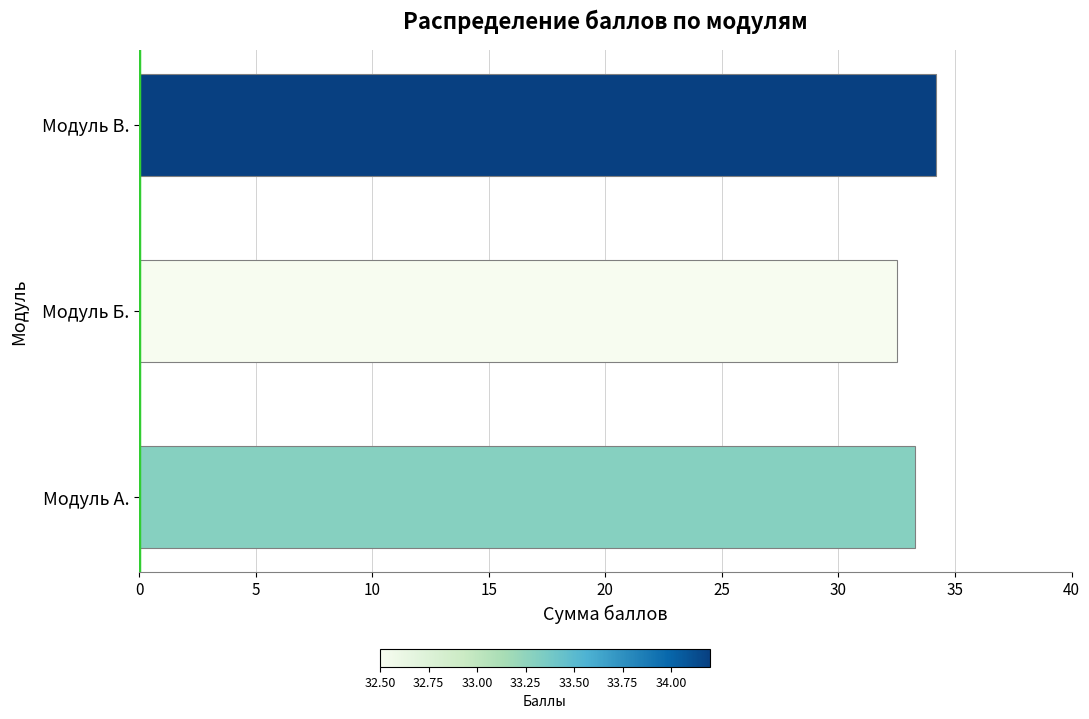

What is the change in value from Модуль А. to Модуль В.?

+0.9